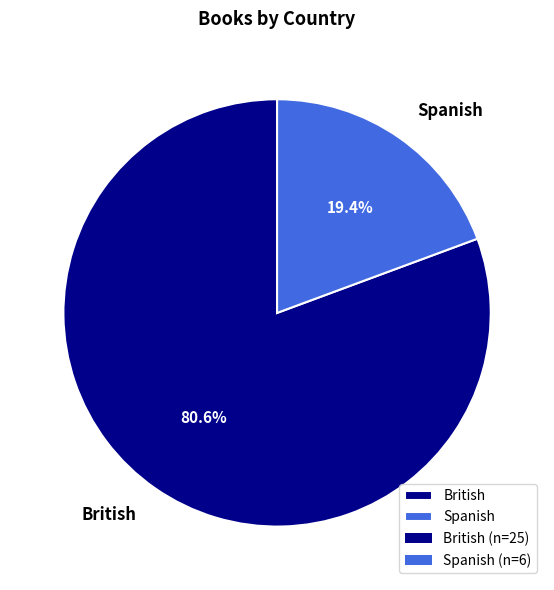

Rank the categories by value from lowest to highest.

Spanish, British